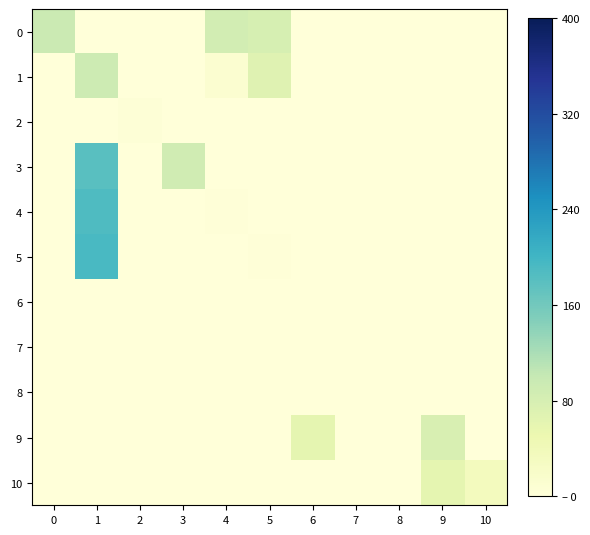

Rank the series by their maximum value, from highest to lowest.

5, 4, 3, 0, 1, 9, 10, 2, 8, 6, 7